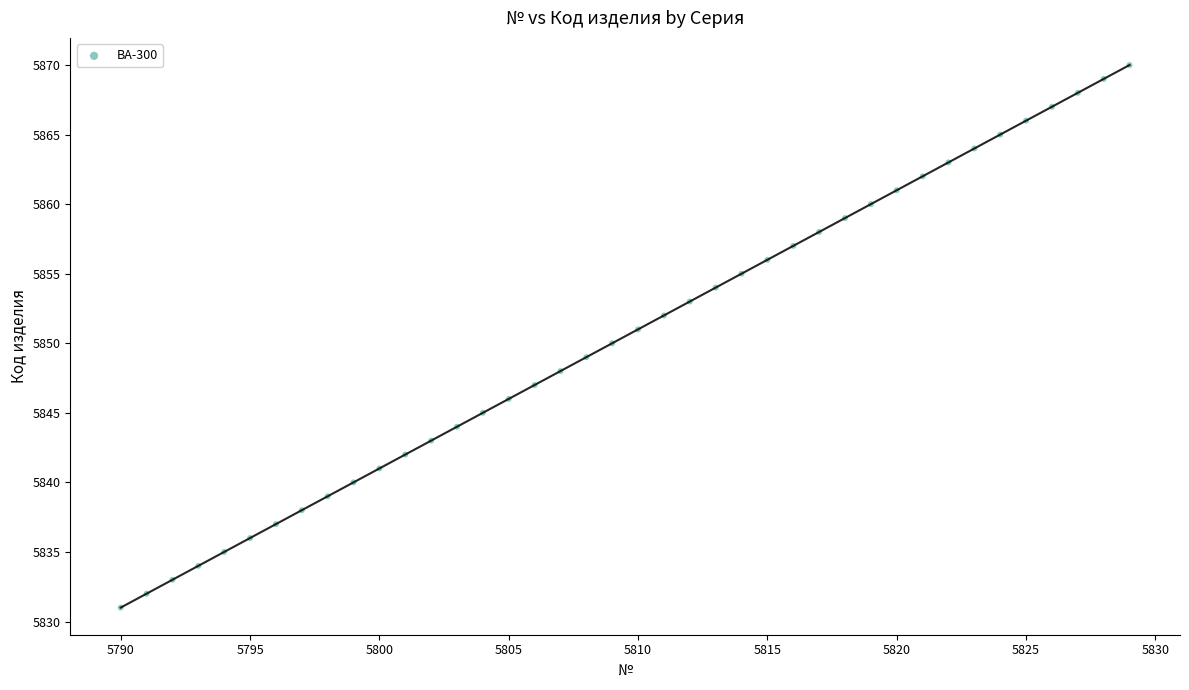

What is the range of Y values (max minus min)?

39